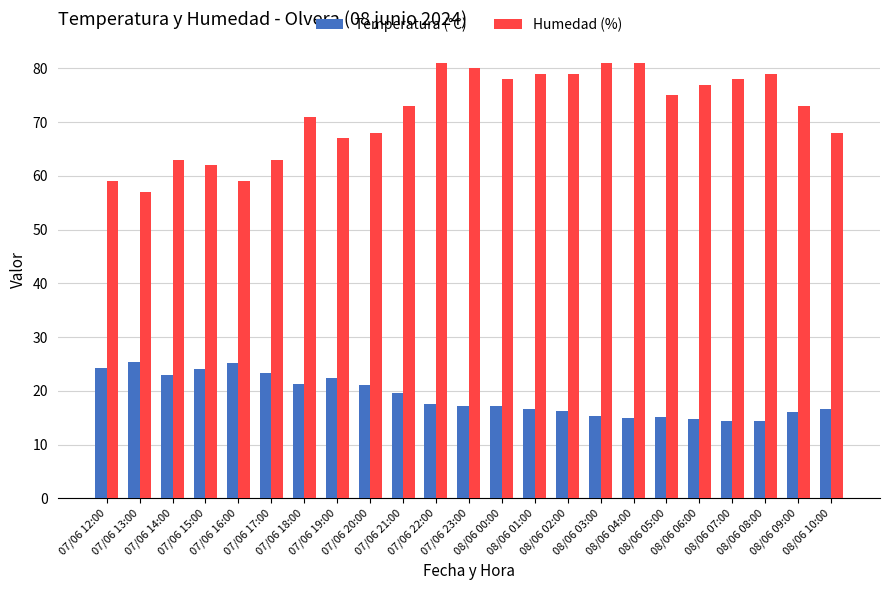

List the series in order of their overall mean, highest first.

Humedad (%), Temperatura (°C)